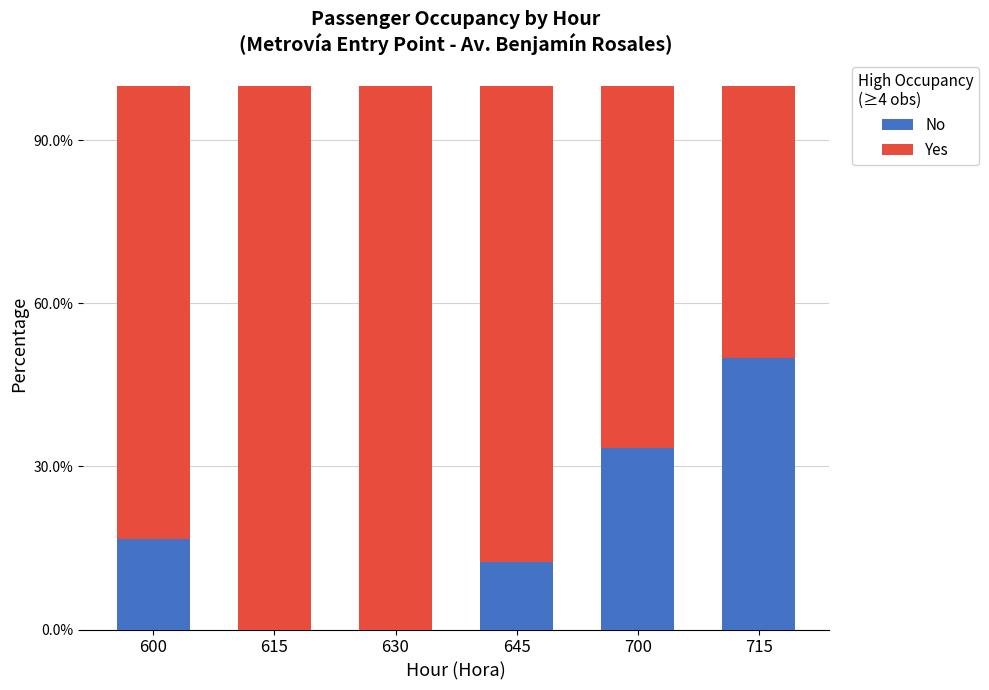

What is the difference between the maximum and minimum values in the No series?

0.5